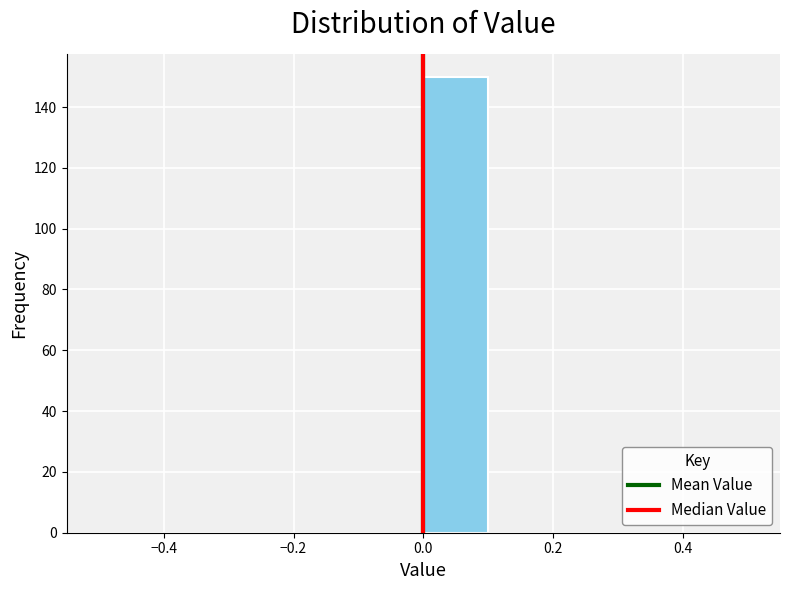

Over which range of the x-axis is the bar tallest?

0.0 to 0.1